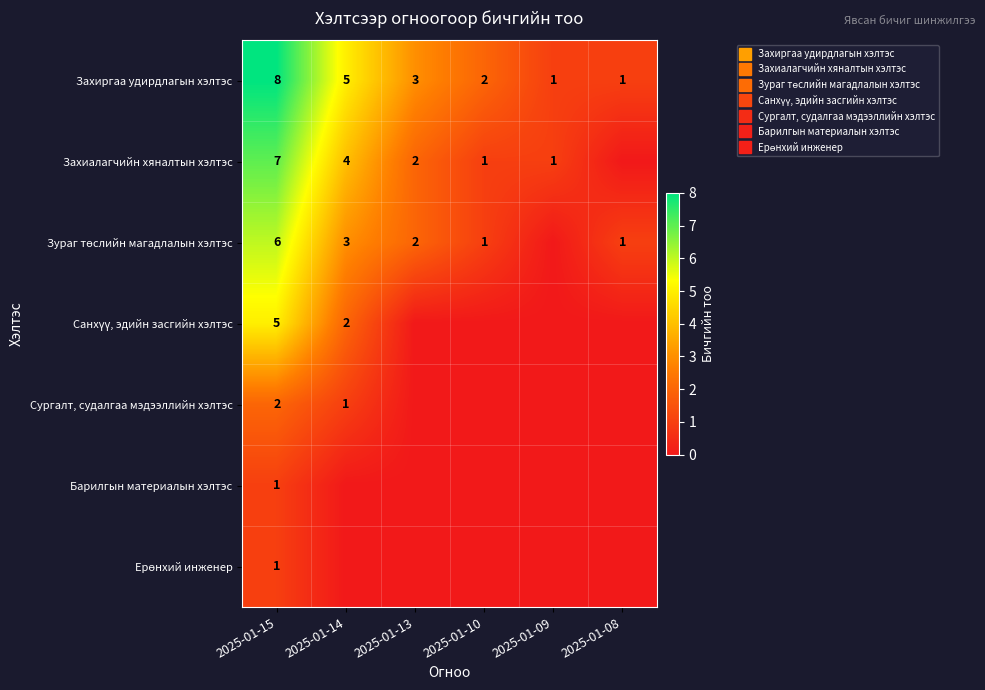

Which category has the lowest value in the Санхүү, эдийн засгийн хэлтэс series?

2025-01-13